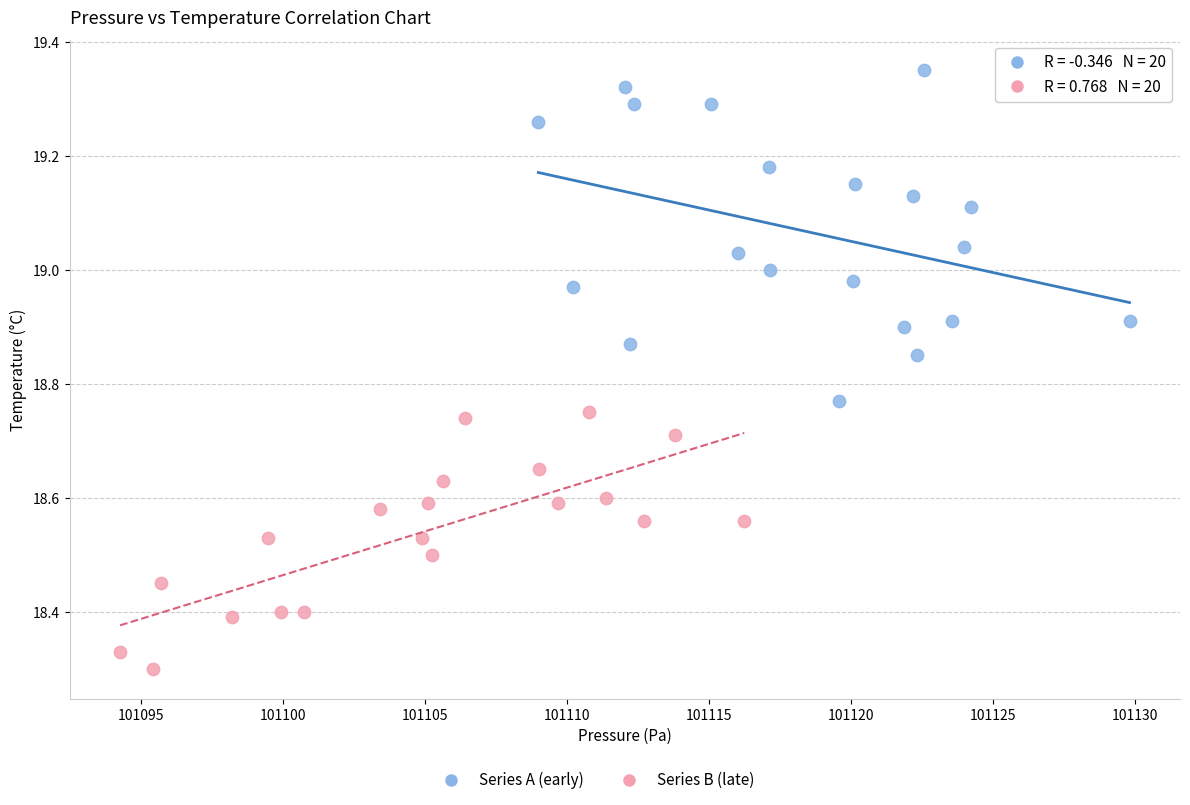

Which series contains the lowest Y value?

Series B (late)